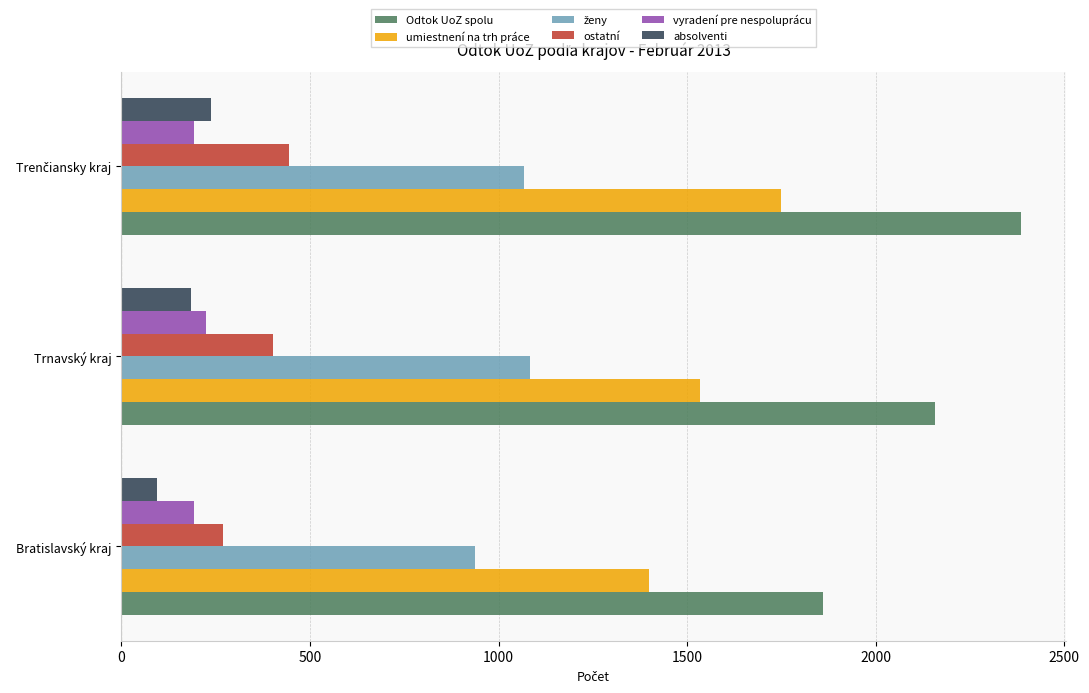

What is the greatest value displayed?

2384